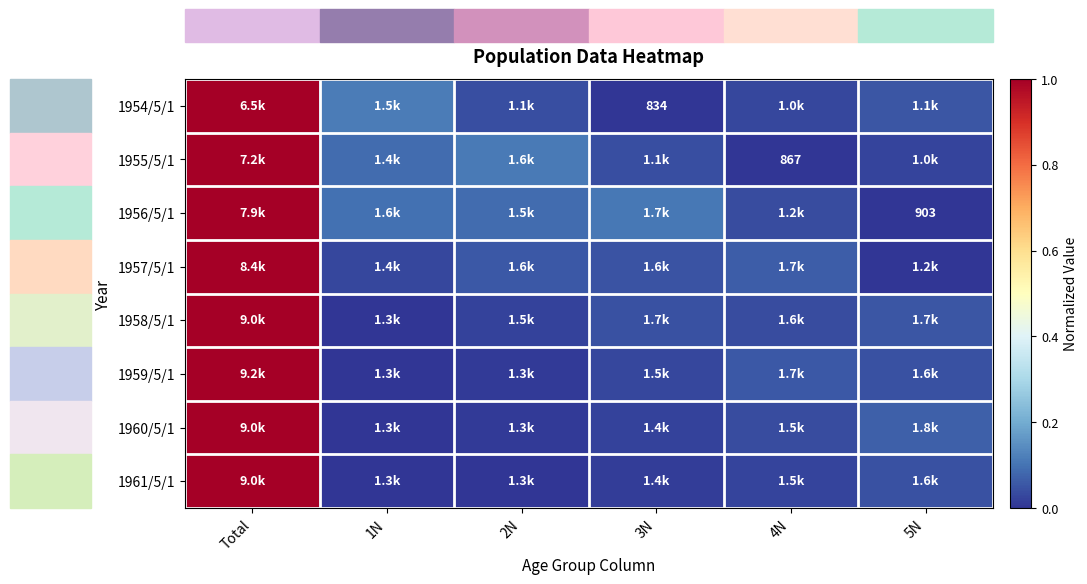

What is the difference between the maximum and second lowest values in the 1955/5/1 series?

1.0